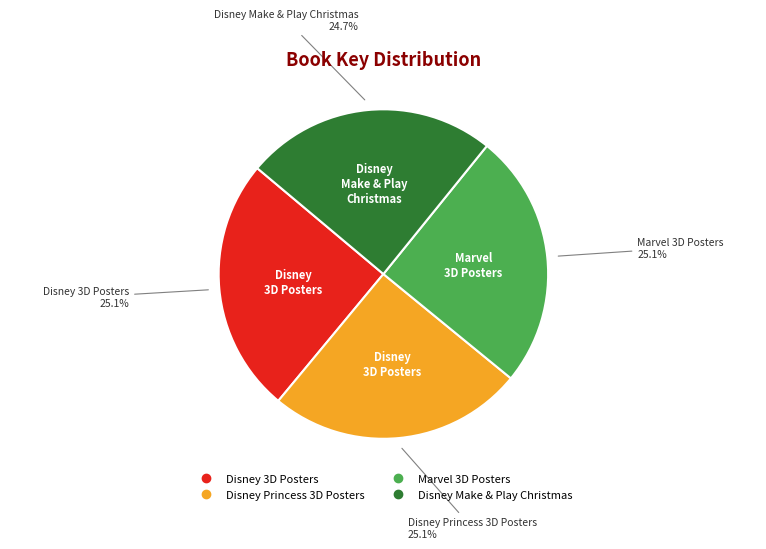

How many segments does this pie chart have?

4